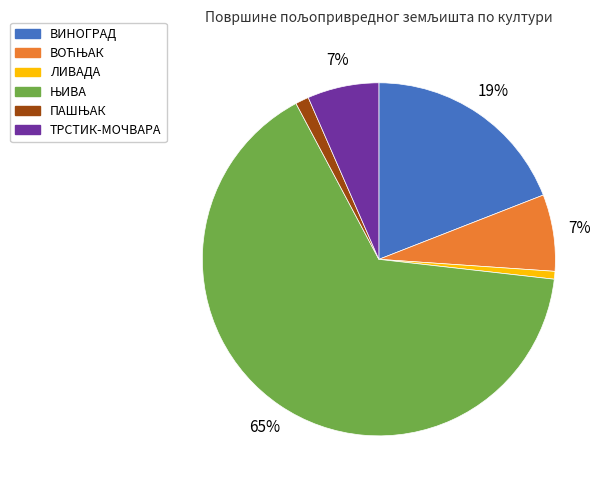

Count the number of slices in the pie.

6